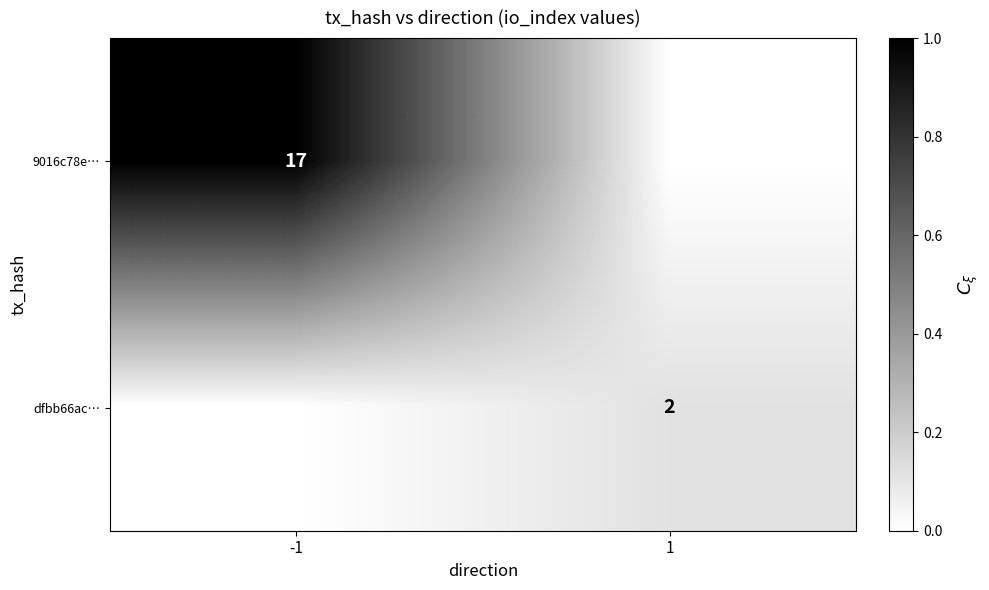

Is it true that 9016c78e… equals 23 at -1?

False